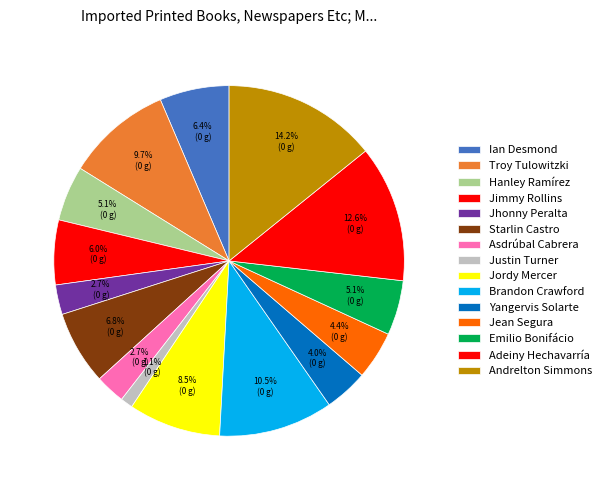

Which category has the smallest portion of the pie?

Justin Turner